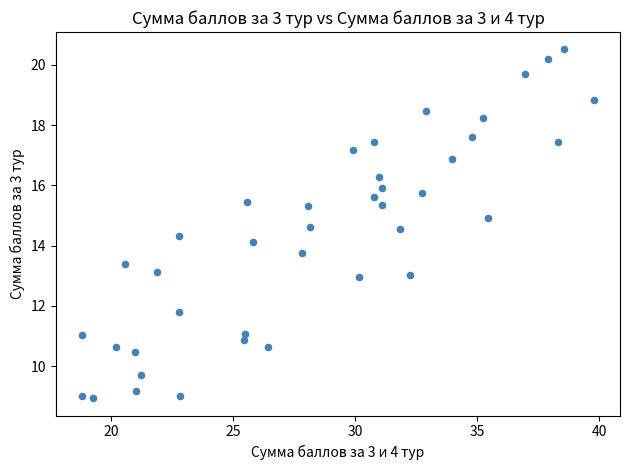

What is the range of X values (max minus min)?

21.0